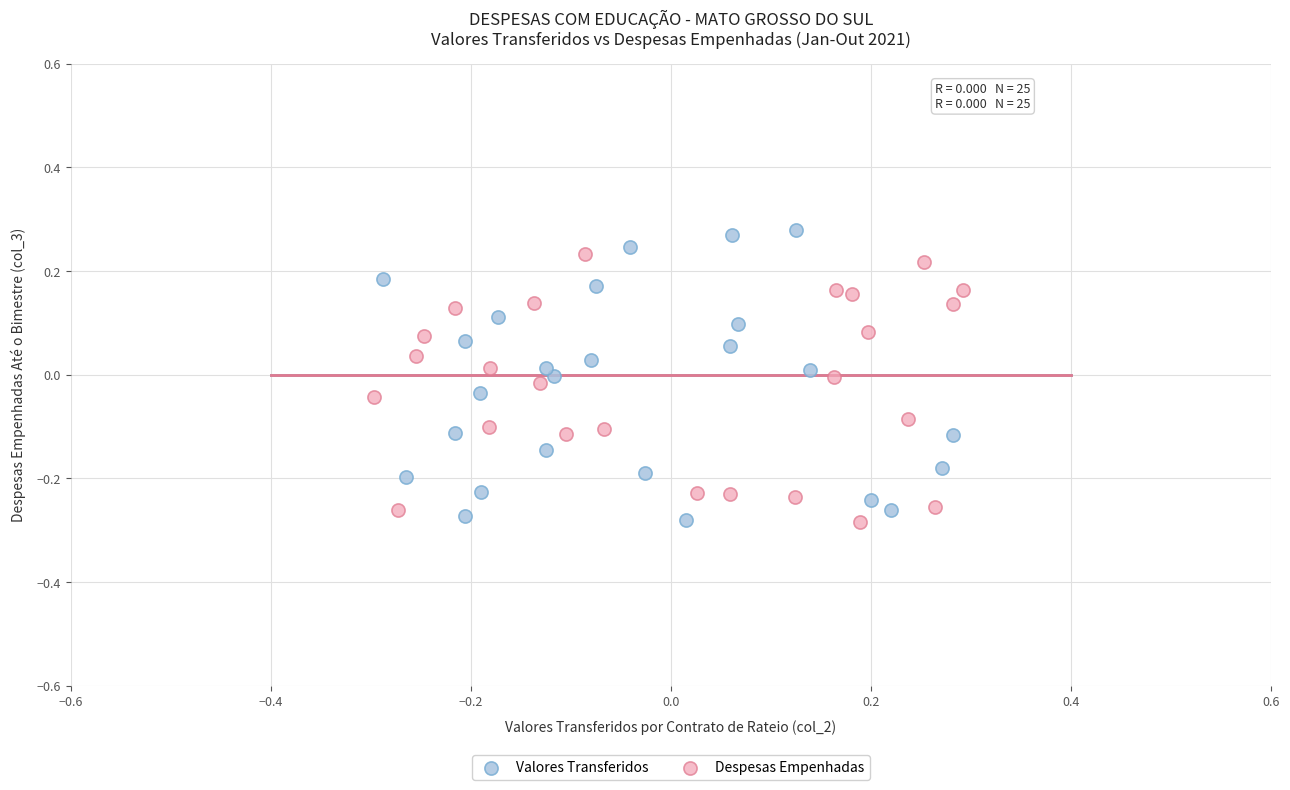

Which series has the widest spread of Y values?

Valores Transferidos